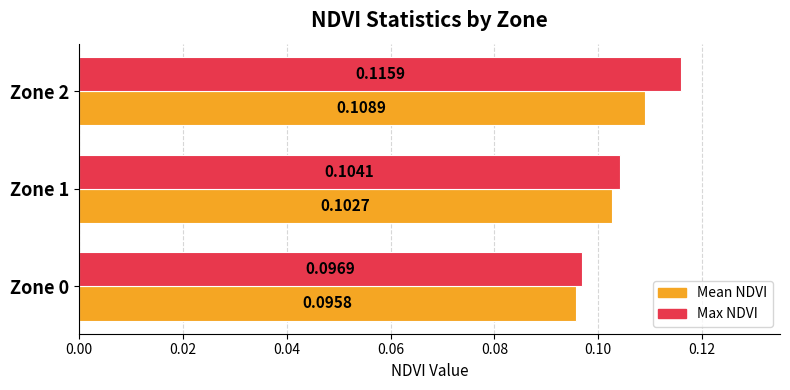

At which label does Mean NDVI reach its peak?

Zone 2